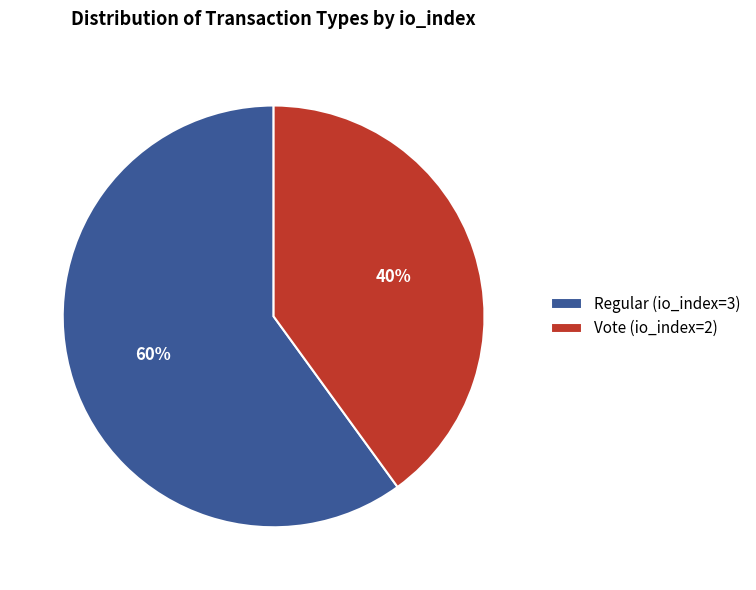

To the nearest percent, what is the difference between the Vote (io_index=2) and Regular (io_index=3) slice percentages?

20%